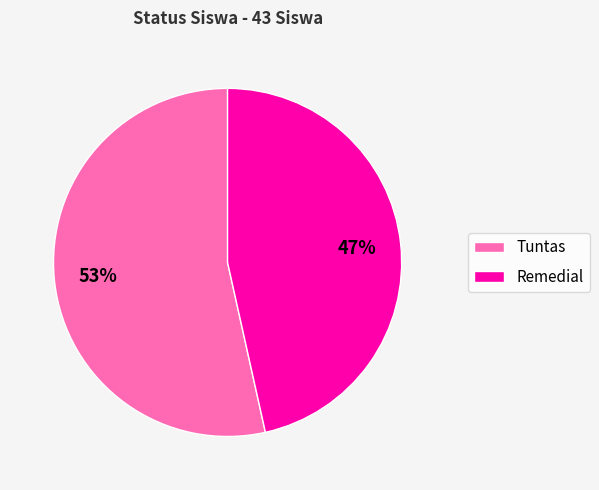

What is the majority slice?

Tuntas